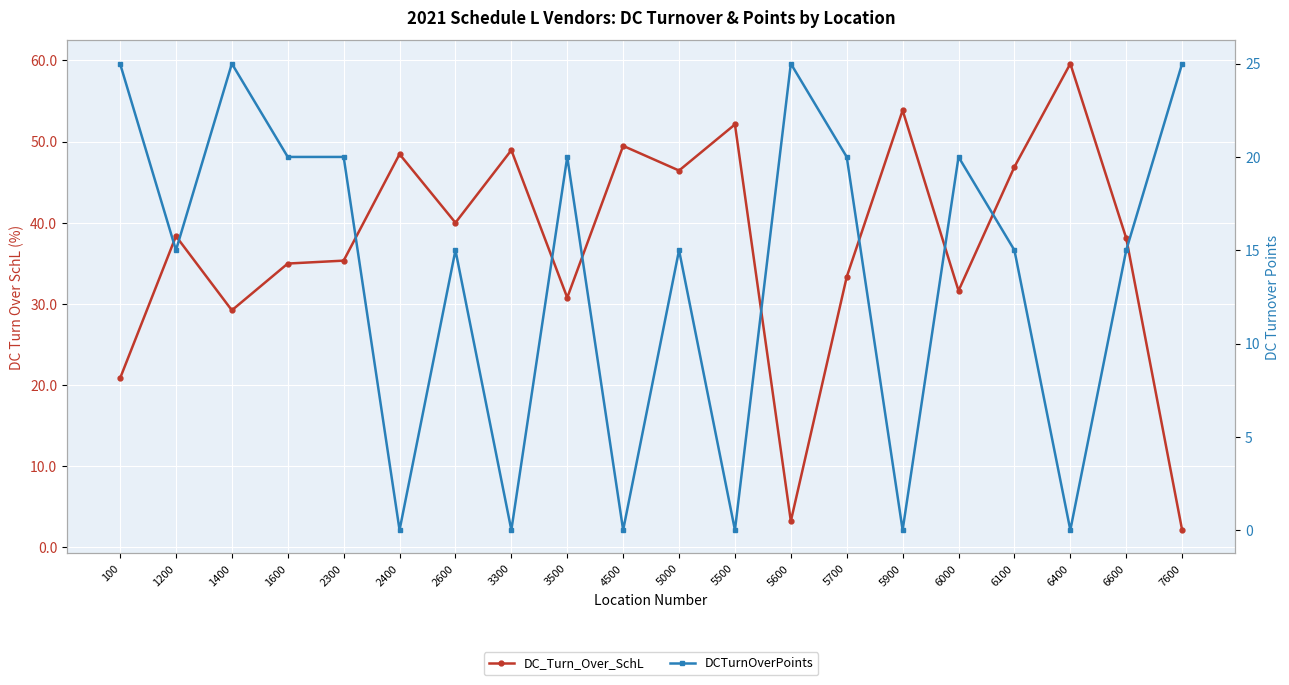

What is the sum of the DC_Turn_Over_SchL values at 100 and 5700?

54.2